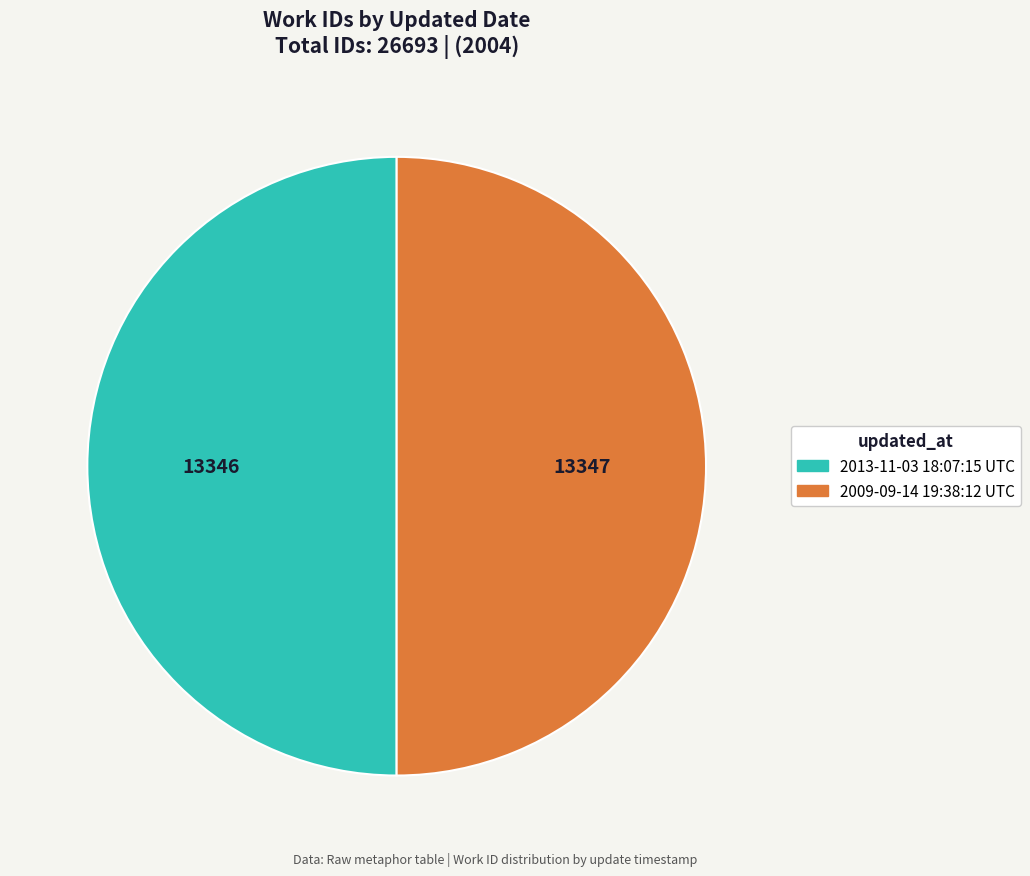

Approximately how many times larger is the value at 2013-11-03 18:07:15 UTC compared to 2009-09-14 19:38:12 UTC?

1.0